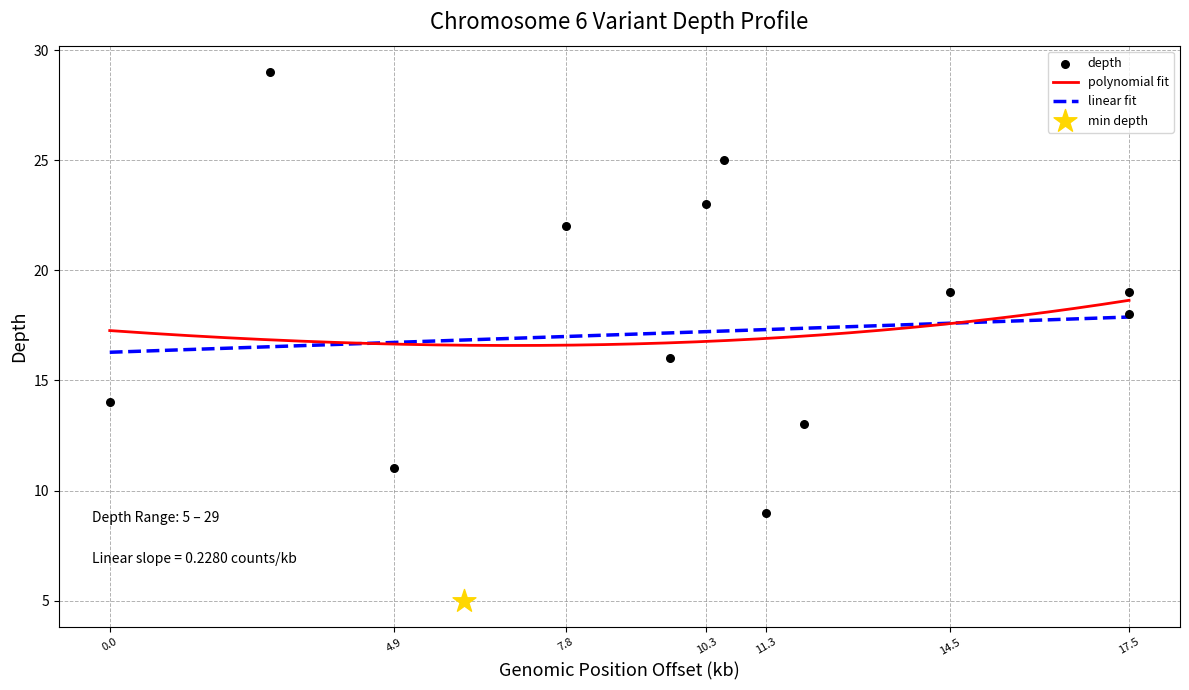

What is the lowest value of the linear fit series?

16.3